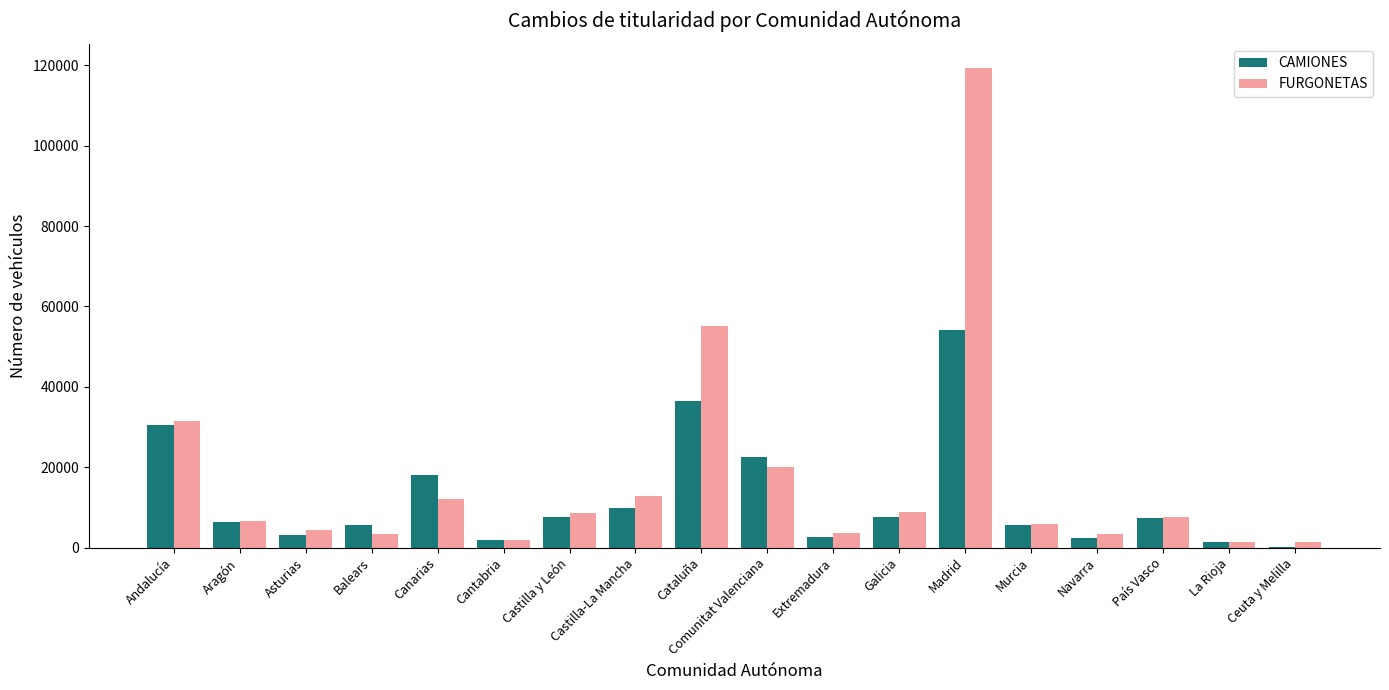

Is it true that FURGONETAS equals 84360 at Cataluña?

False